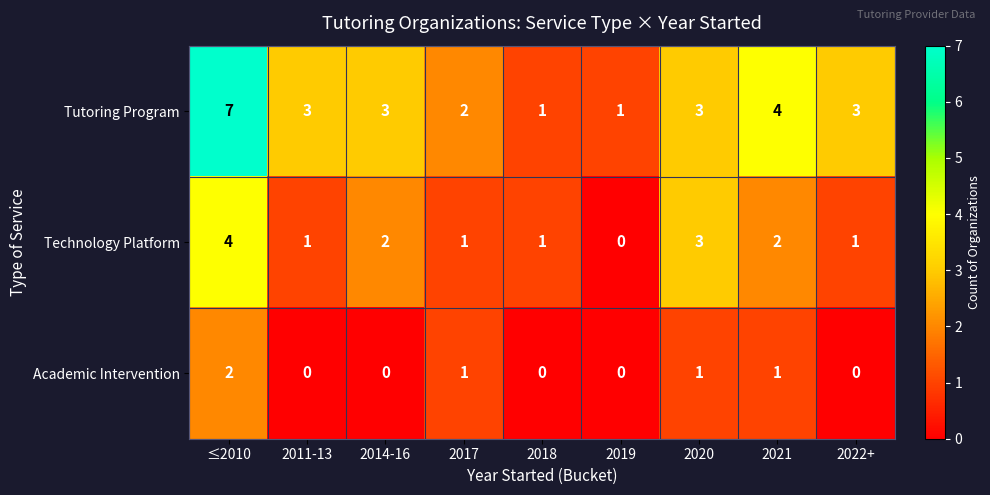

Which series has the largest range (max minus min)?

Tutoring Program